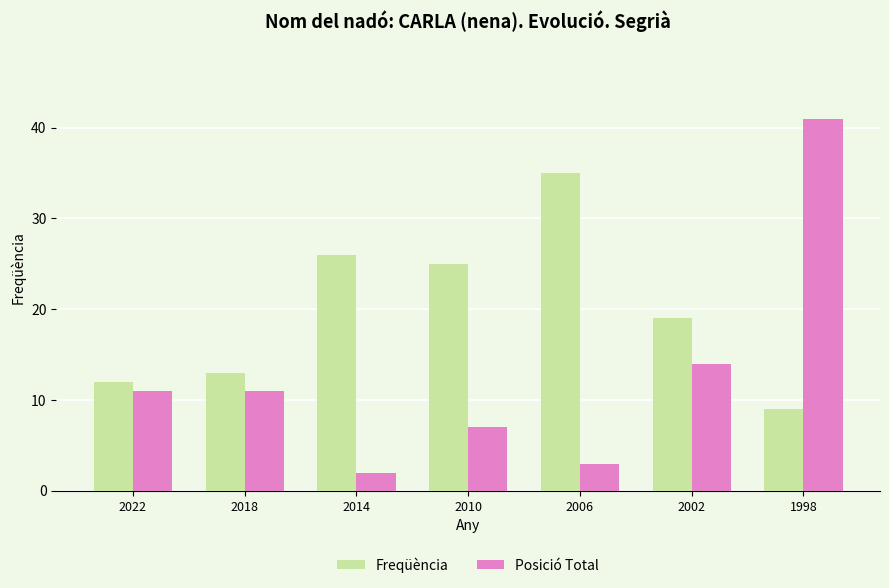

The value of Posició Total at 2018 is 17. True or false?

False